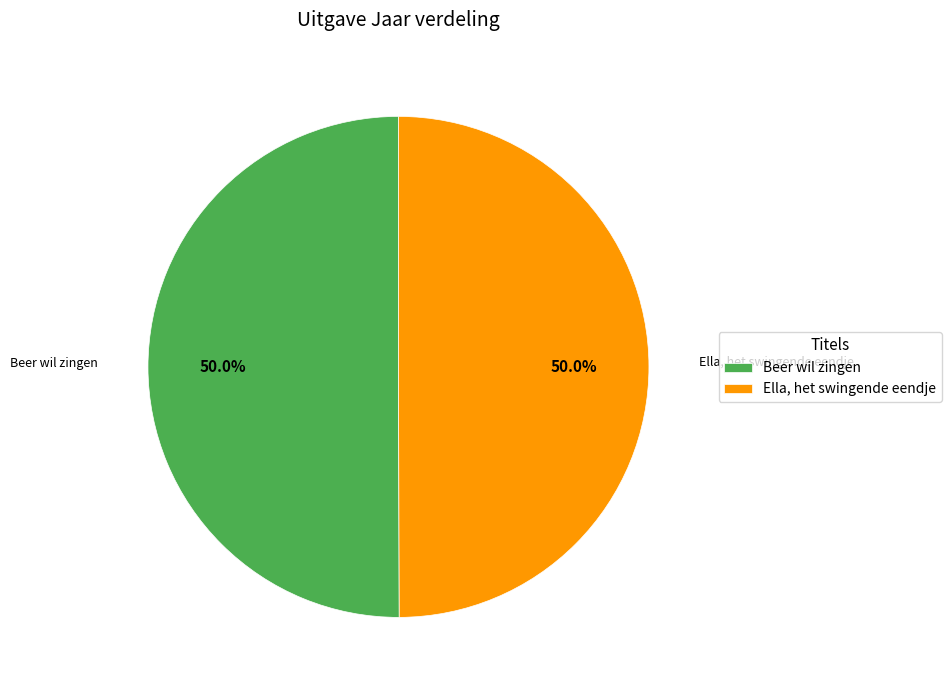

What percentage is NOT represented by Ella, het swingende eendje?

50.0%